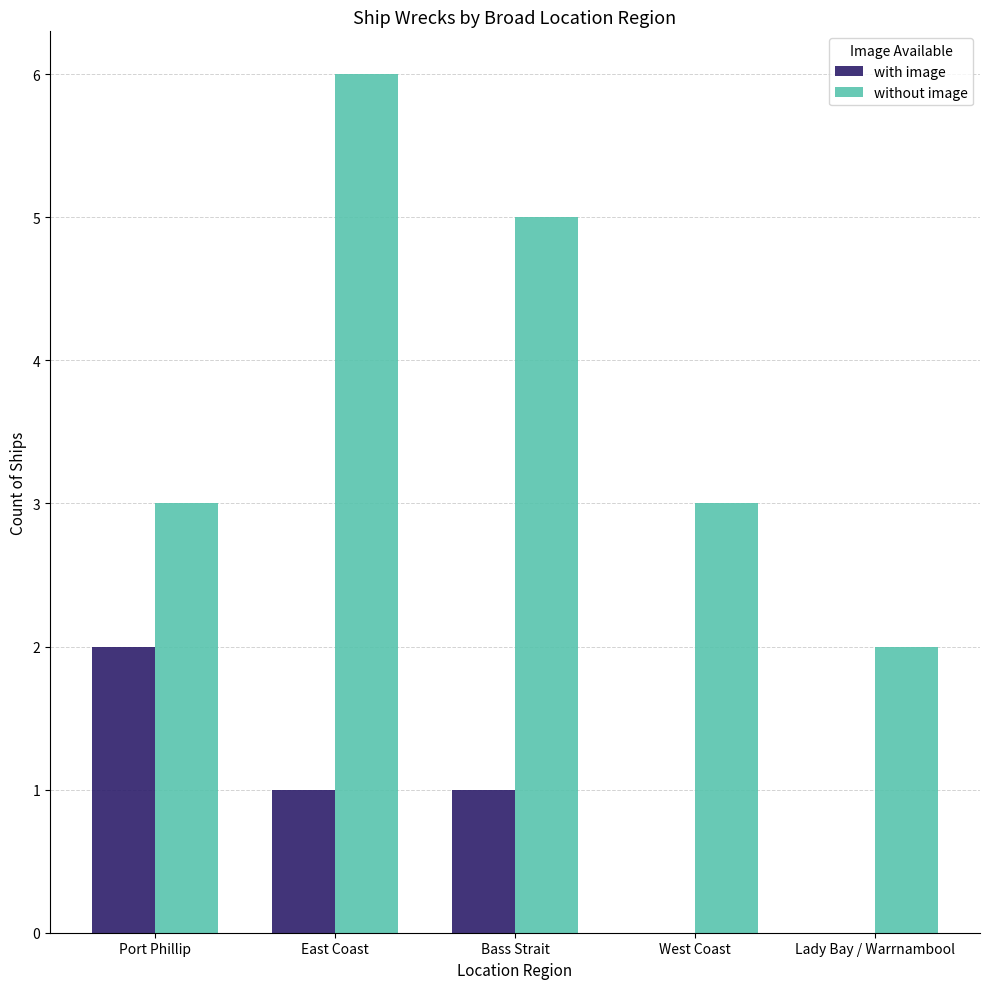

Which series has the widest spread of values?

without image